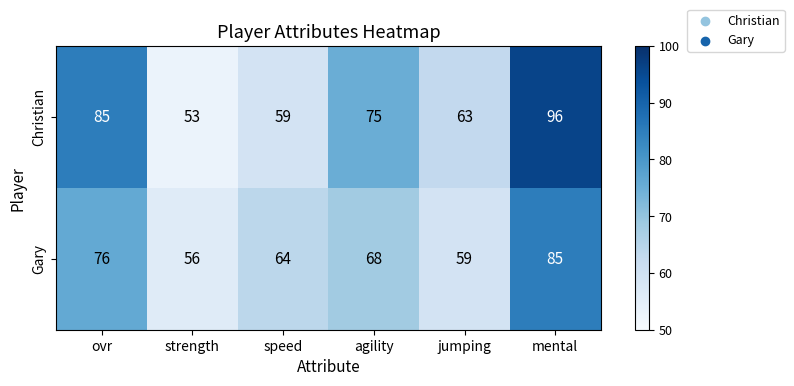

At strength, list the series in order from largest to smallest.

Gary, Christian